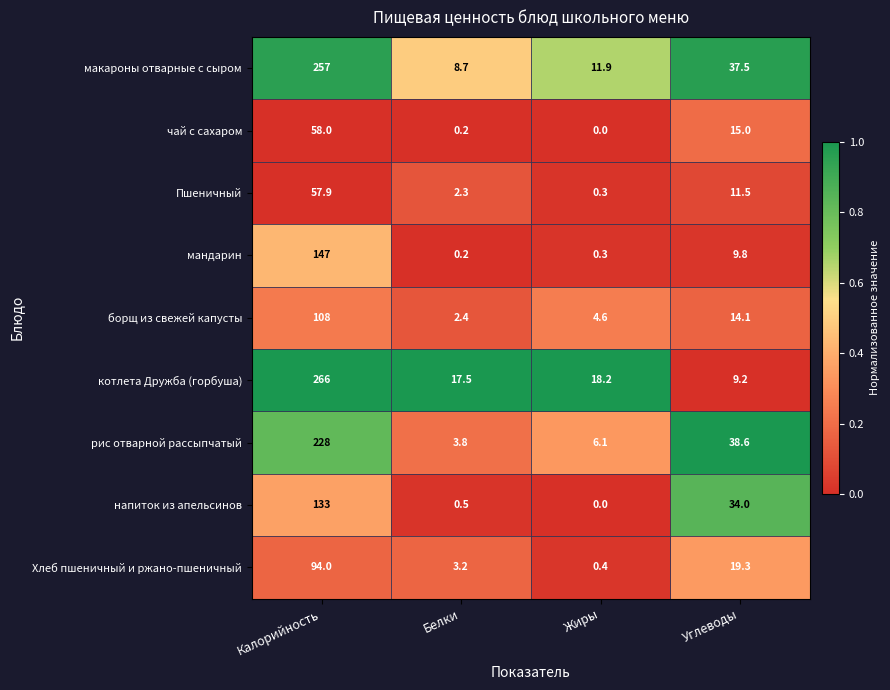

True or false: чай с сахаром has a value of 58.0 at Калорийность.

True